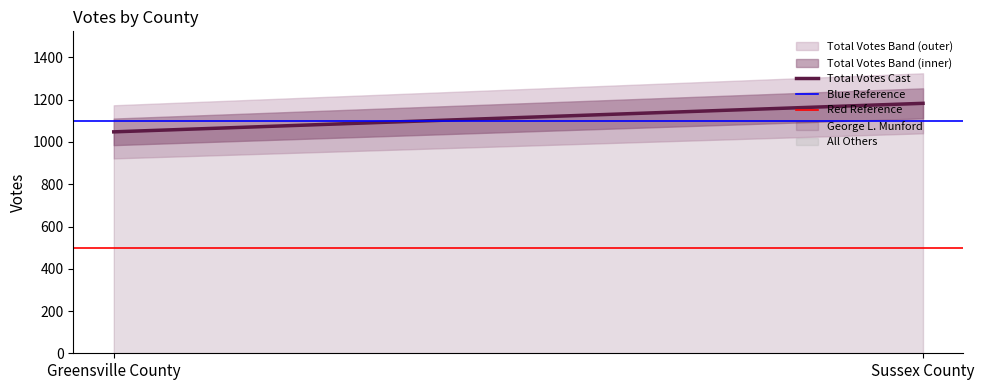

True or false: Blue Reference has a value of 627 at Greensville County.

False